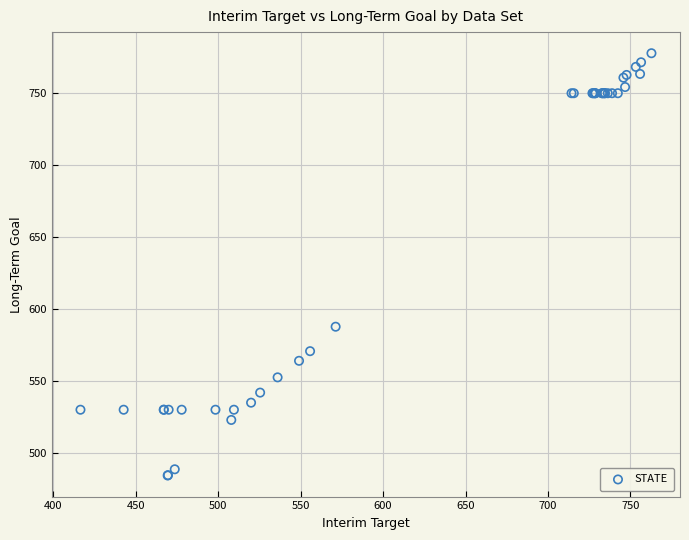

What Y value in the scatter plot is closest to 631?

587.7